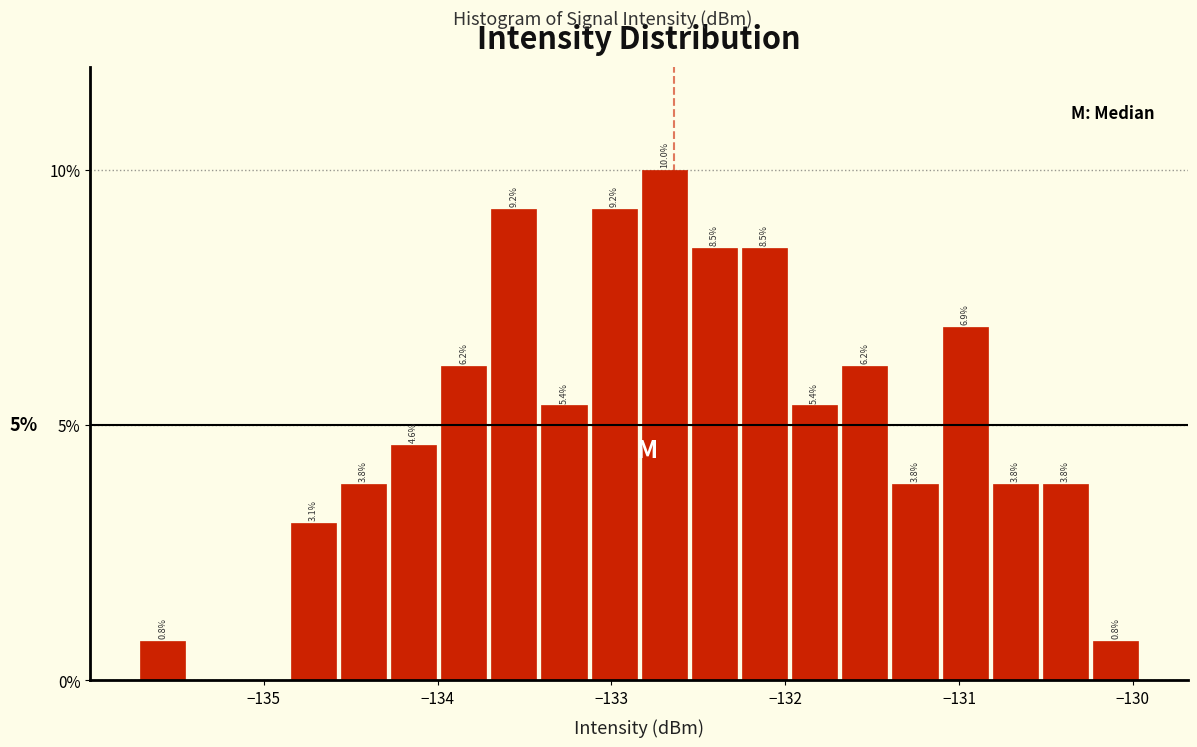

Around what value on the x-axis is the tallest bar? Give the approximate position of its centre, as read against the axis.

-132.7